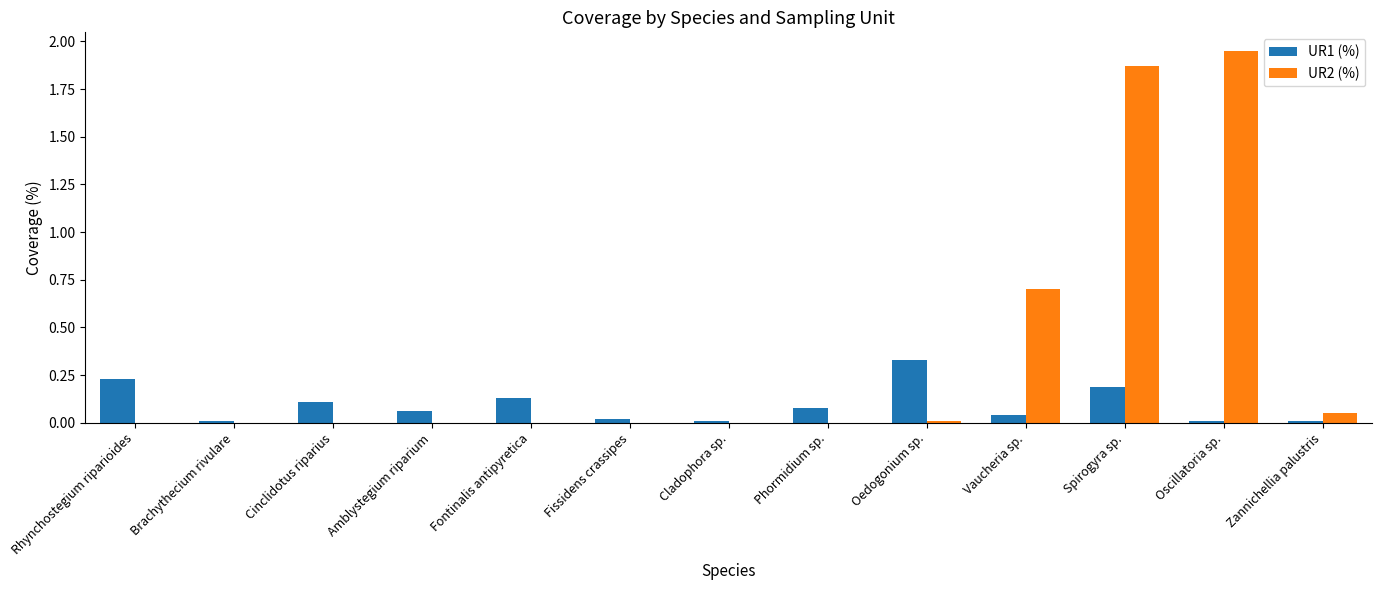

What is the sum of all UR2 (%) values?

4.6